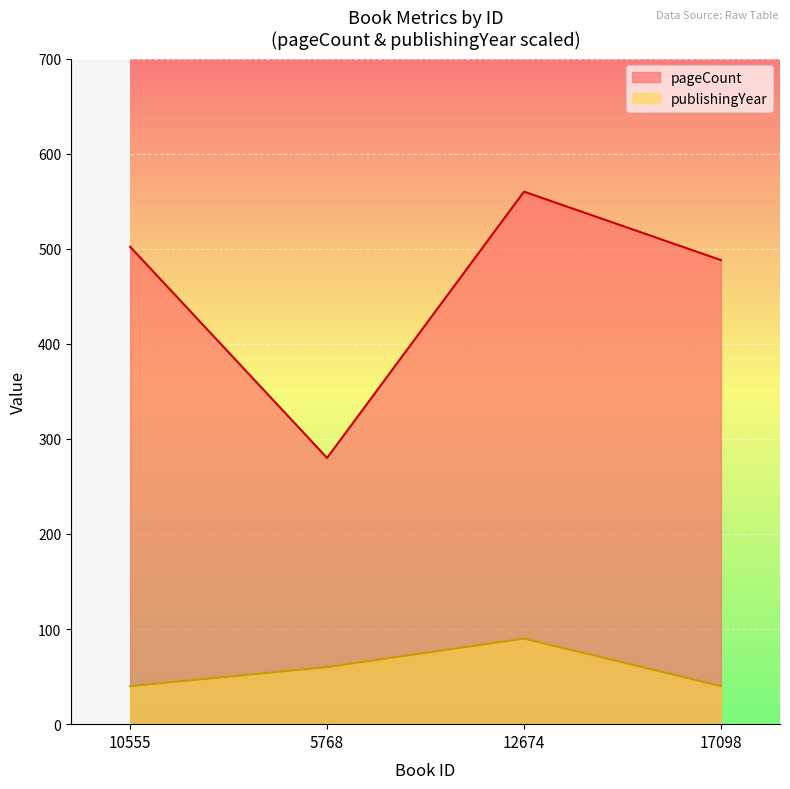

What is the lowest value of the publishingYear series?

40